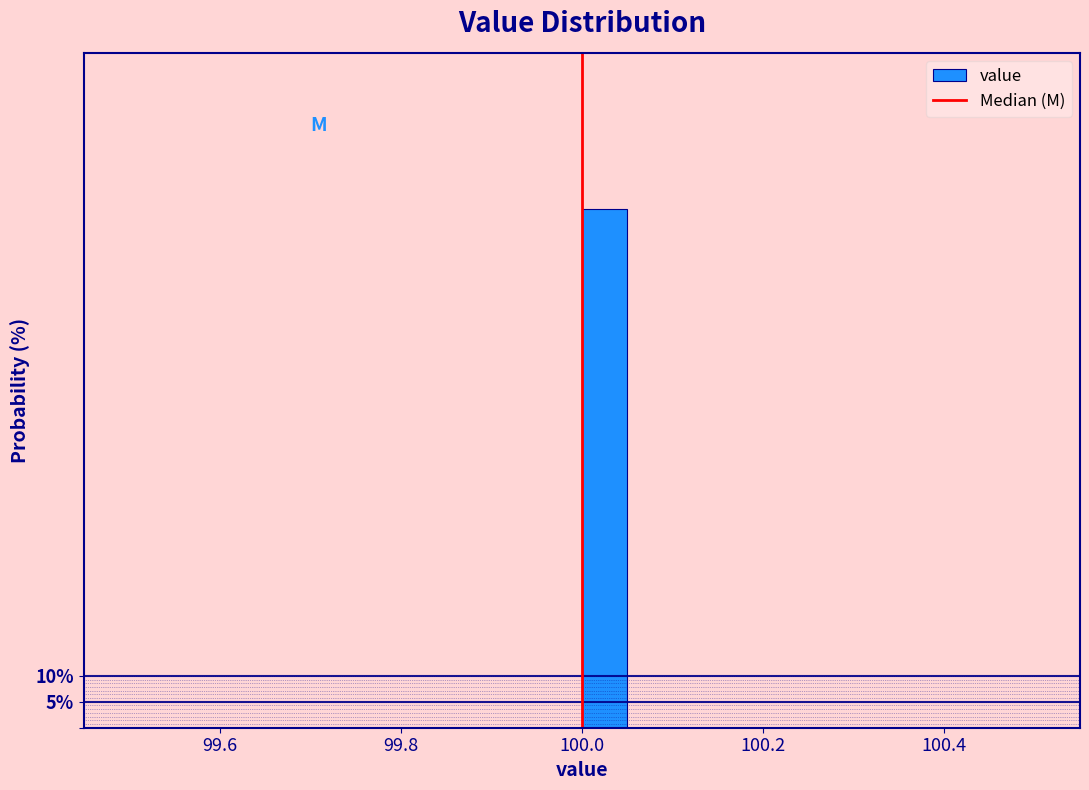

Around what value on the x-axis is the tallest bar? Give the approximate position of its centre, as read against the axis.

100.02